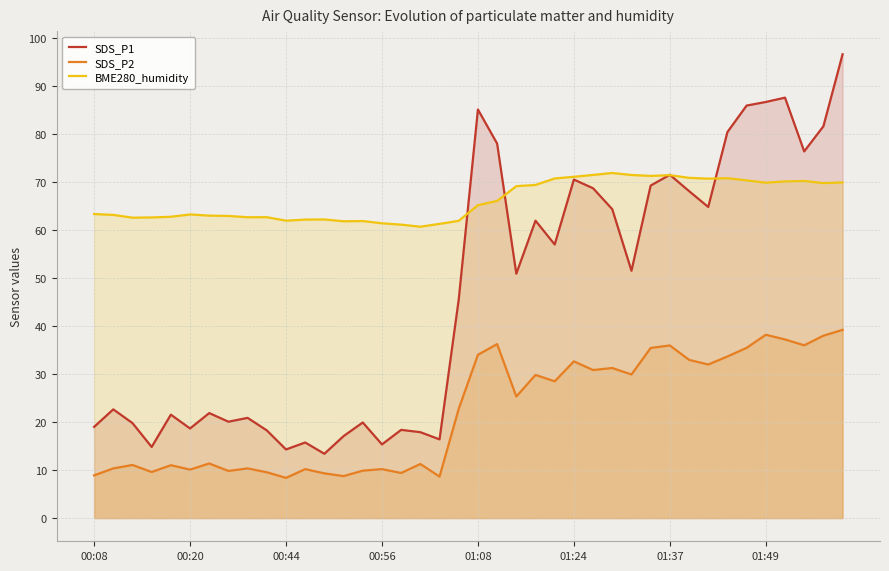

What is the minimum value shown in the chart?

8.4